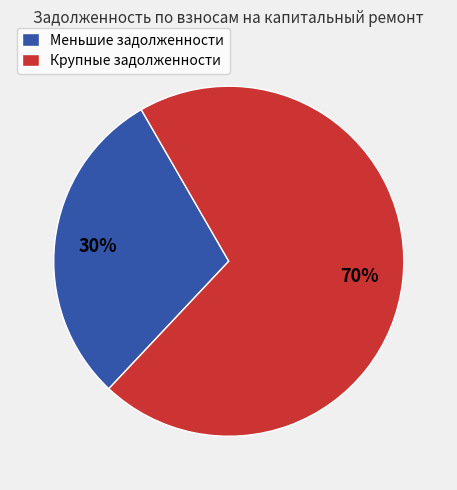

Does Крупные задолженности represent more than half of the total?

Yes